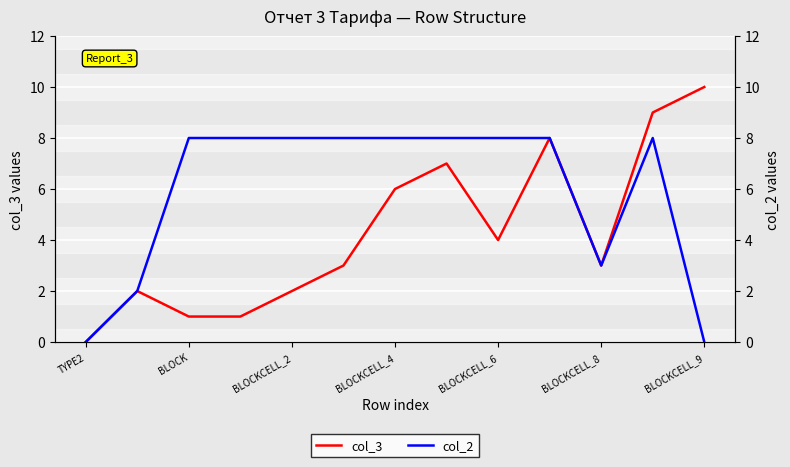

True or false: col_3 and col_2 cross at least once.

False